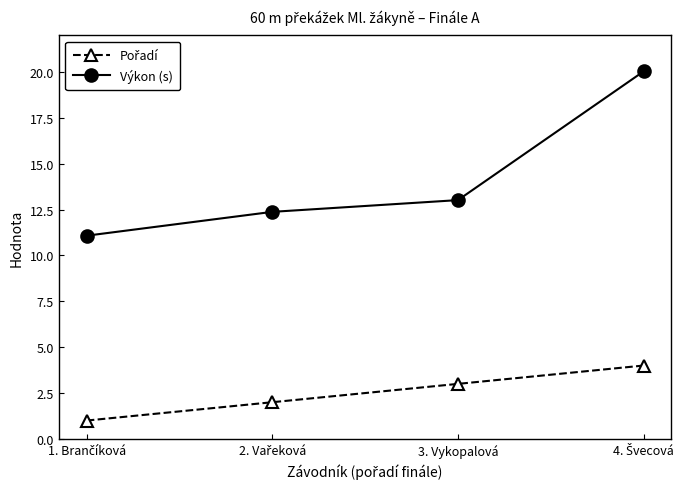

Which series has the largest total across all categories?

Výkon (s)